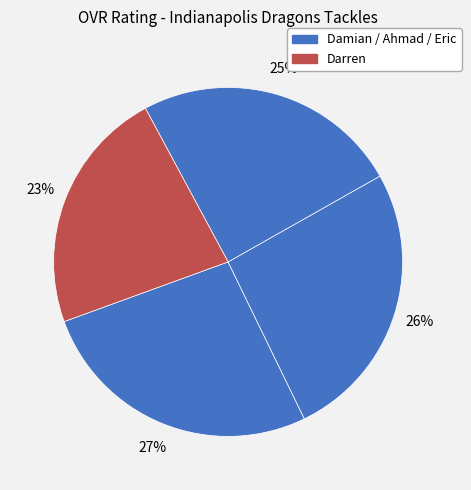

How many segments does this pie chart have?

4